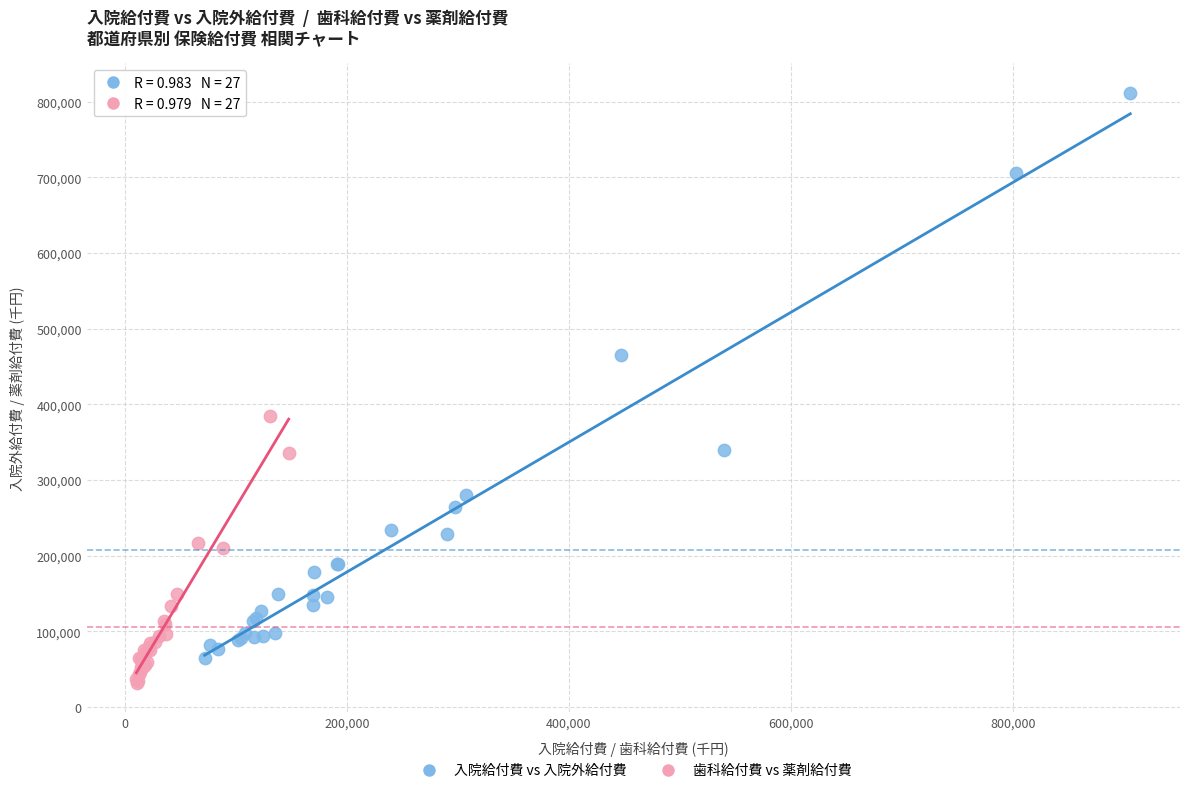

What are all the series names shown in the legend?

入院給付費 vs 入院外給付費, 歯科給付費 vs 薬剤給付費